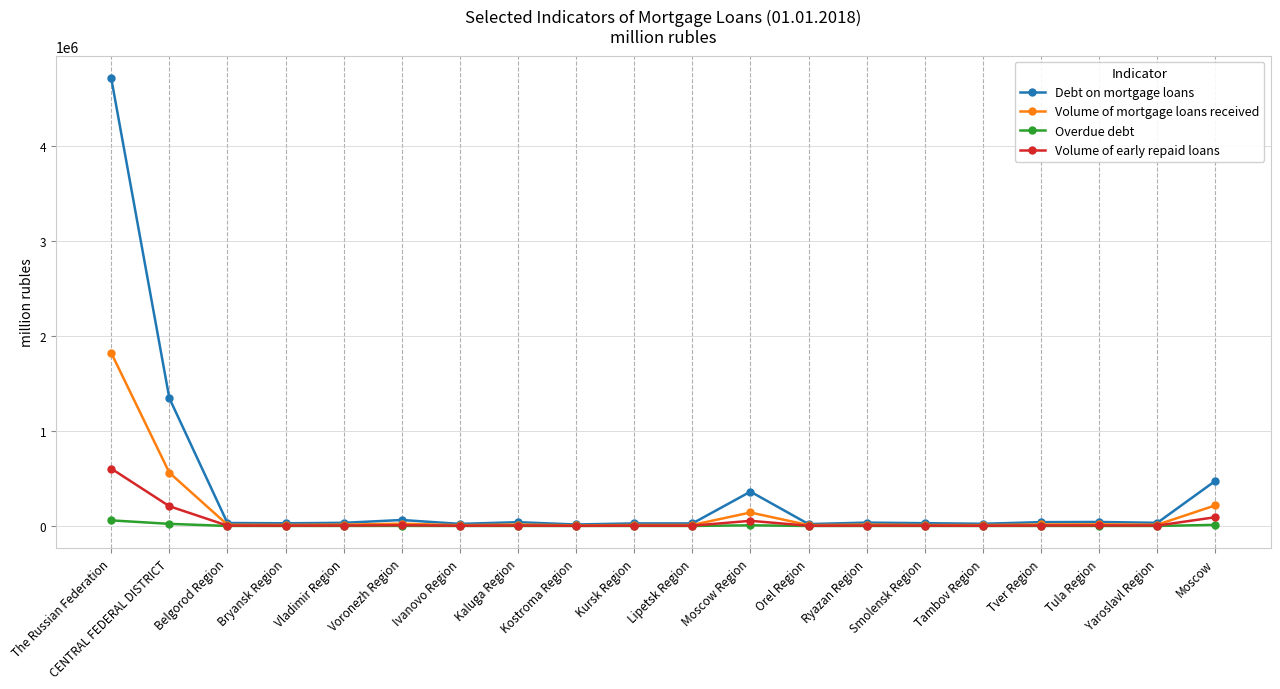

What are all the series names shown in the legend?

Debt on mortgage loans, Volume of mortgage loans received, Overdue debt, Volume of early repaid loans